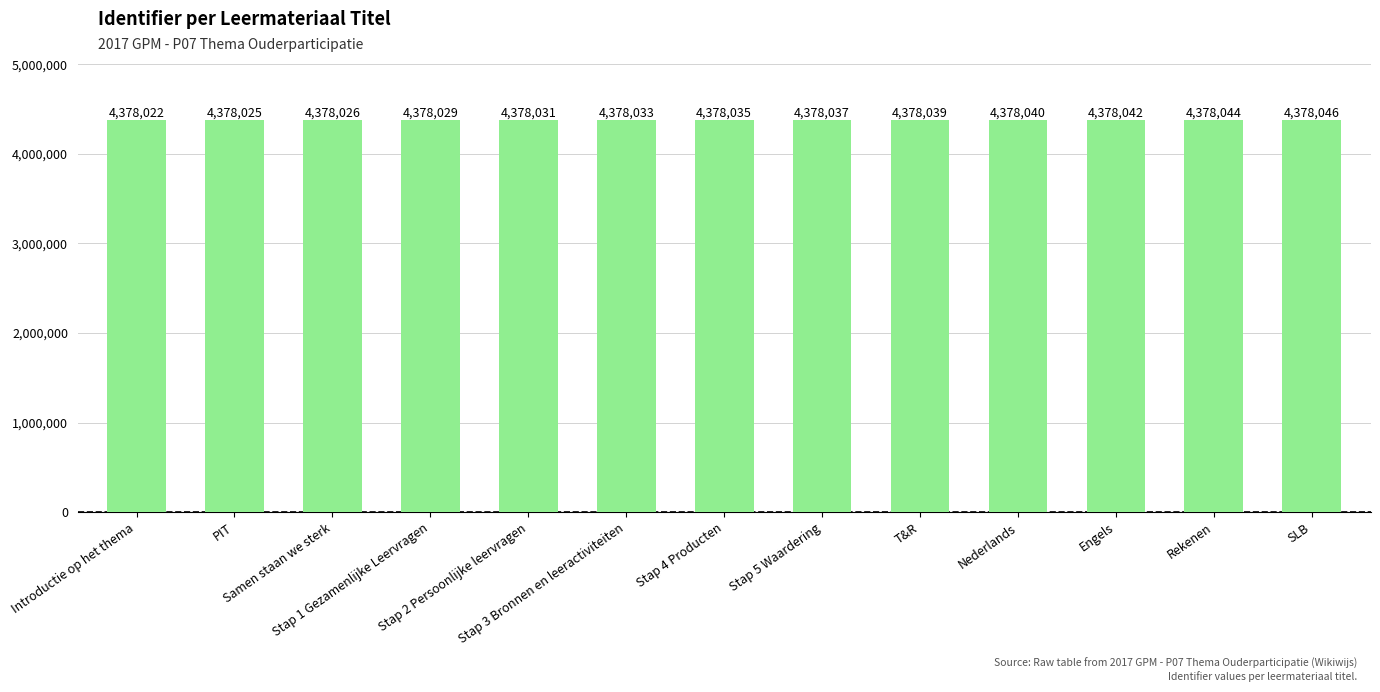

The chart shows a value of 1943287 at Stap 3 Bronnen en leeractiviteiten. True or false?

False